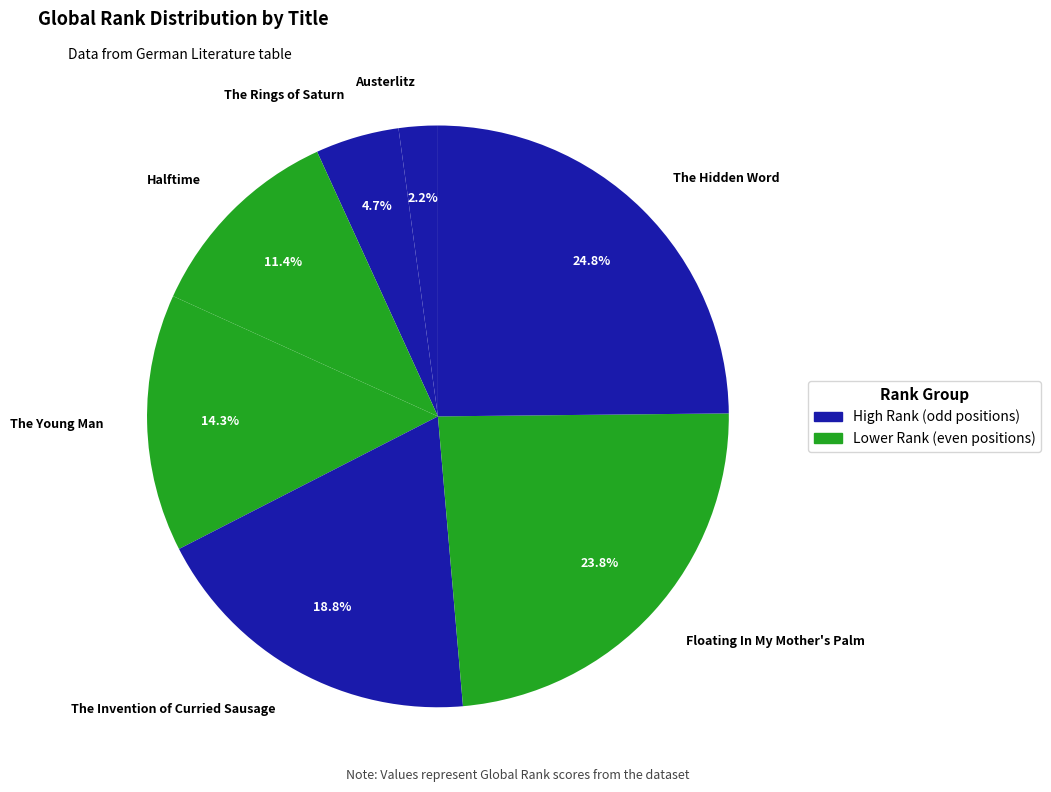

To the nearest percent, what portion does The Hidden Word represent?

25%